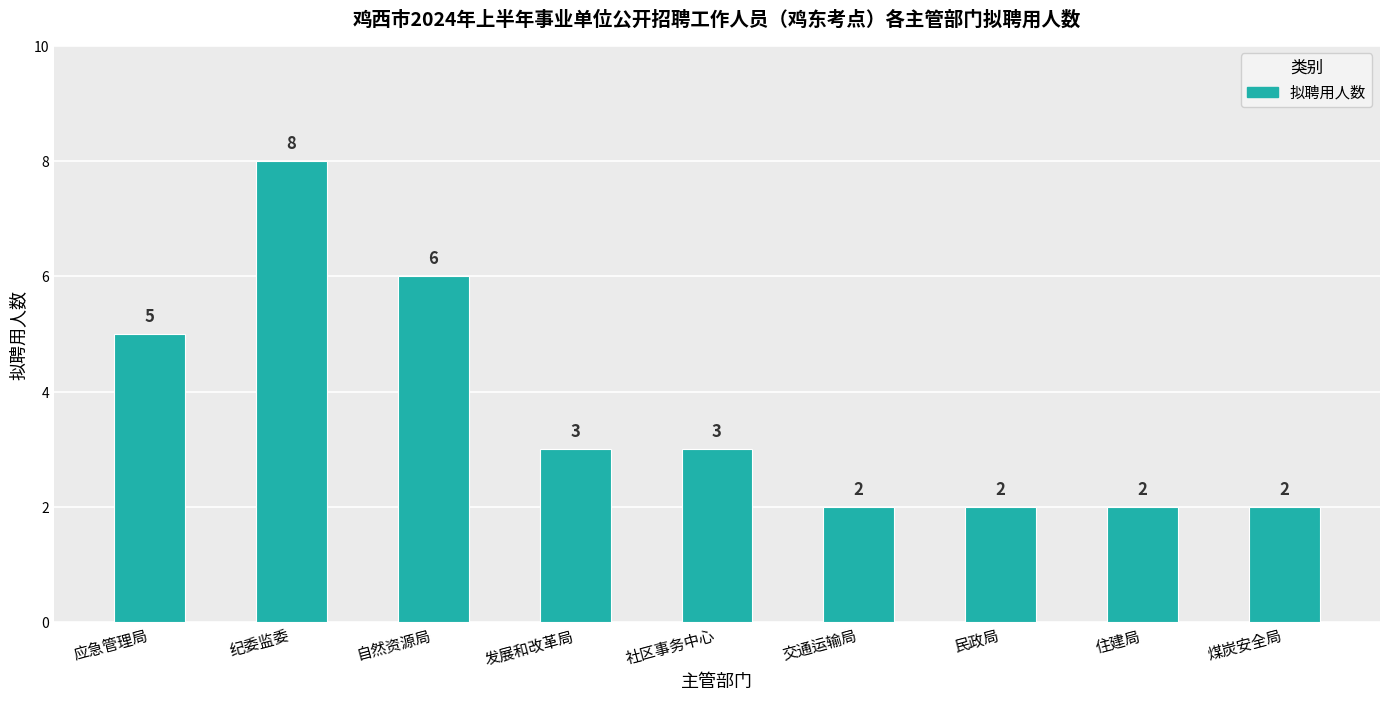

Reading left to right, transcribe all the data shown in this chart.

5	8	6	3	3	2	2	2	2